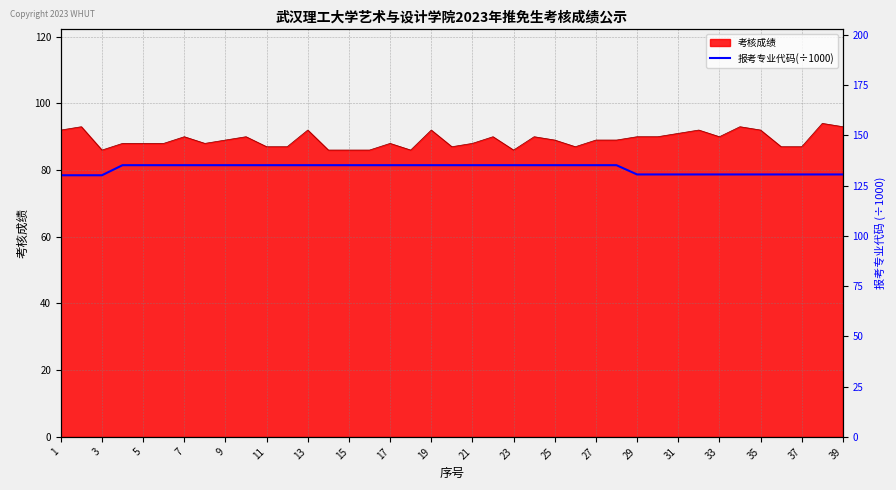

Is it true that 考核成绩 equals 89 at 27?

True